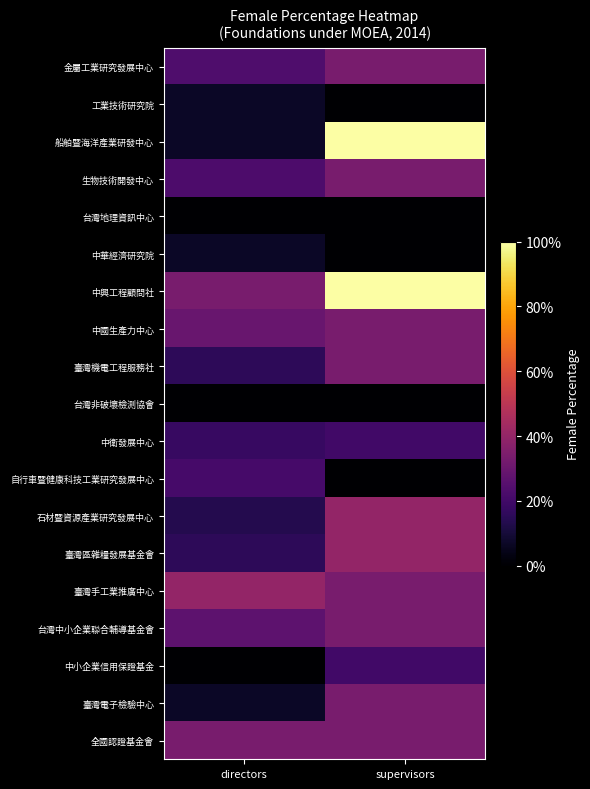

What is the difference between the highest and lowest values at supervisors?

1.0